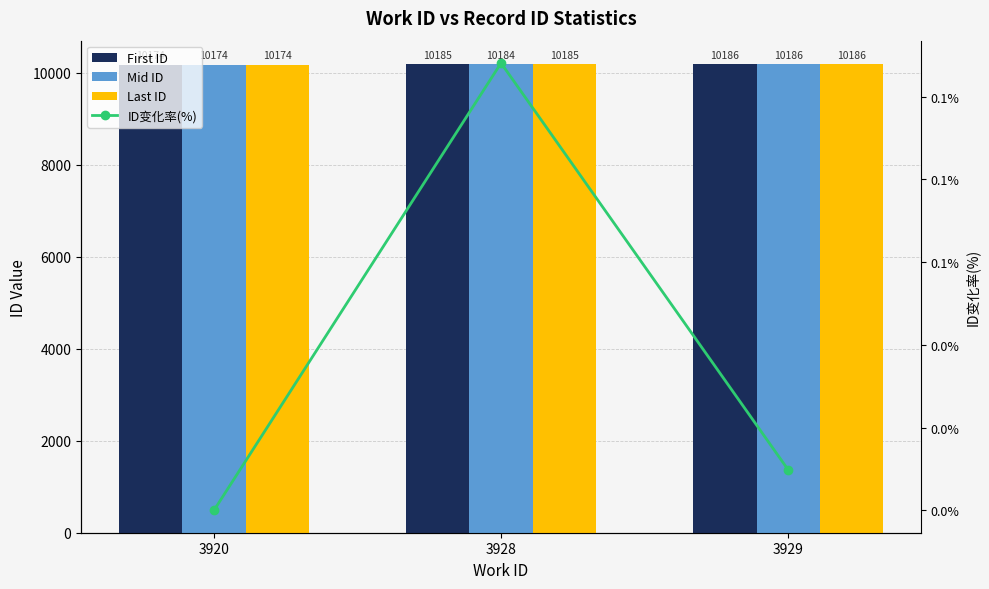

Reading left to right, list all the values displayed in this chart.

First ID: 10174.0	10185.0	10186.0
Mid ID: 10174.0	10184.0	10186.0
Last ID: 10174.0	10185.0	10186.0
ID变化率(%): 0.0	0.1	0.0